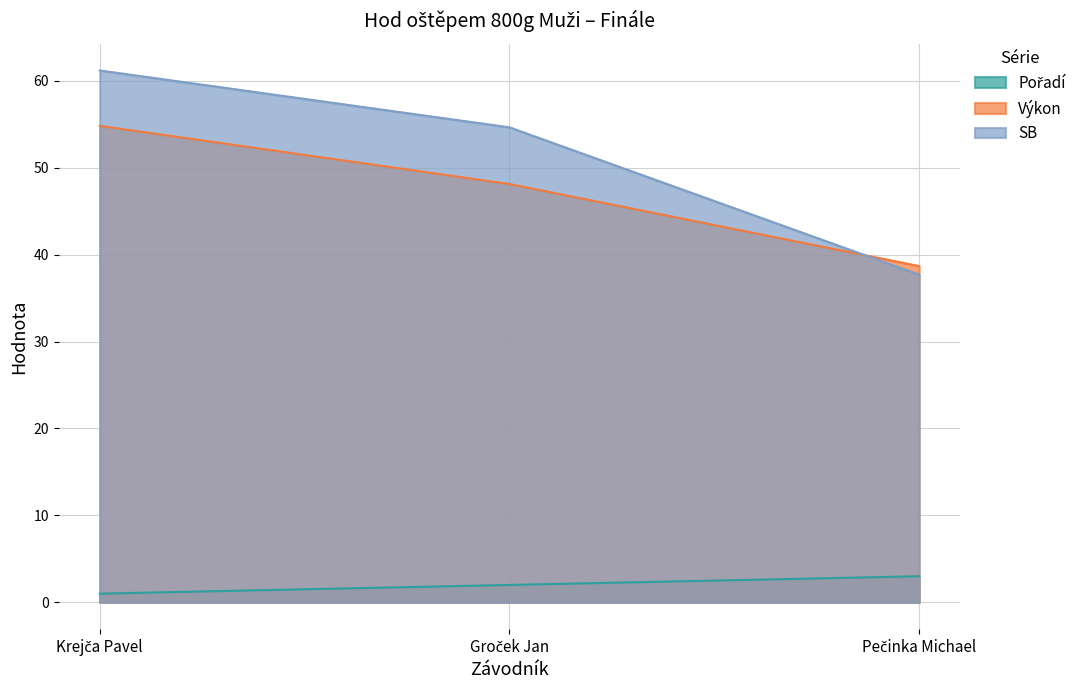

What are all the series names shown in the legend?

Pořadí, Výkon, SB